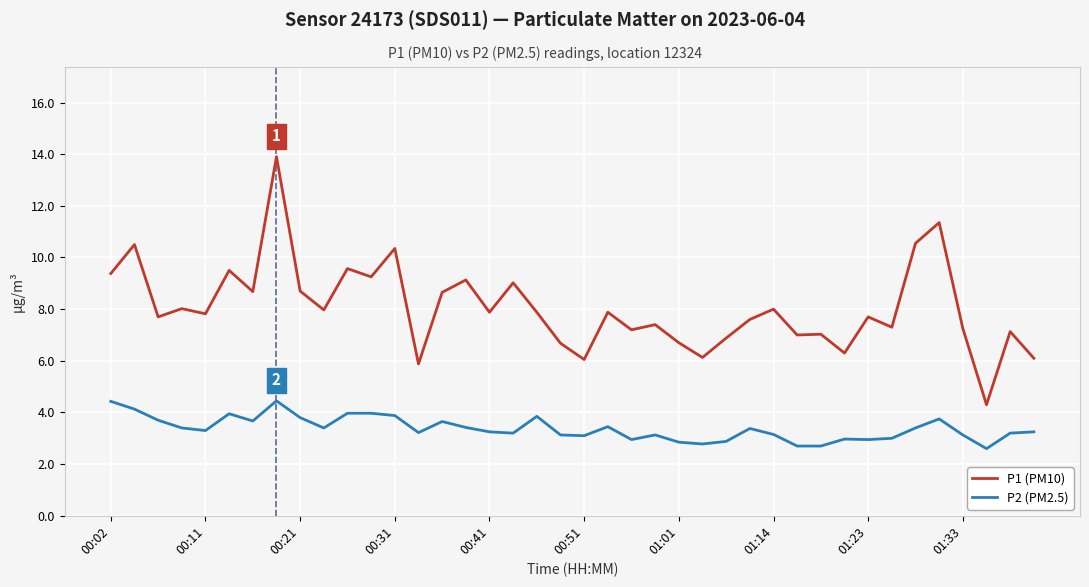

In P1 (PM10), how many points are higher than both neighbors (excluding endpoints)?

15